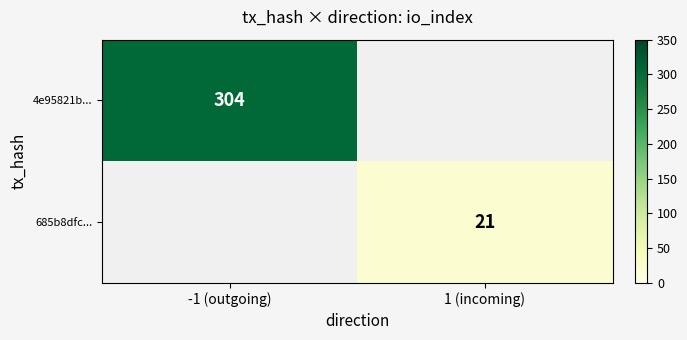

Is it true that 4e95821b... equals 466 at -1 (outgoing)?

False